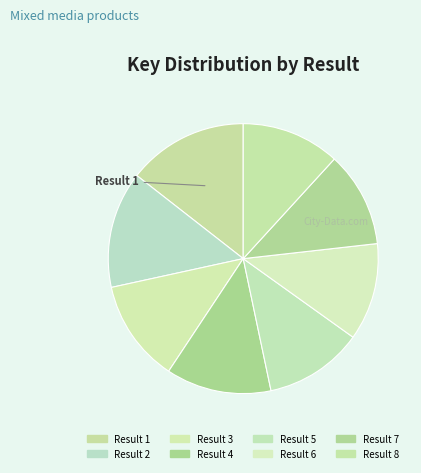

How many slices are in this pie chart?

8